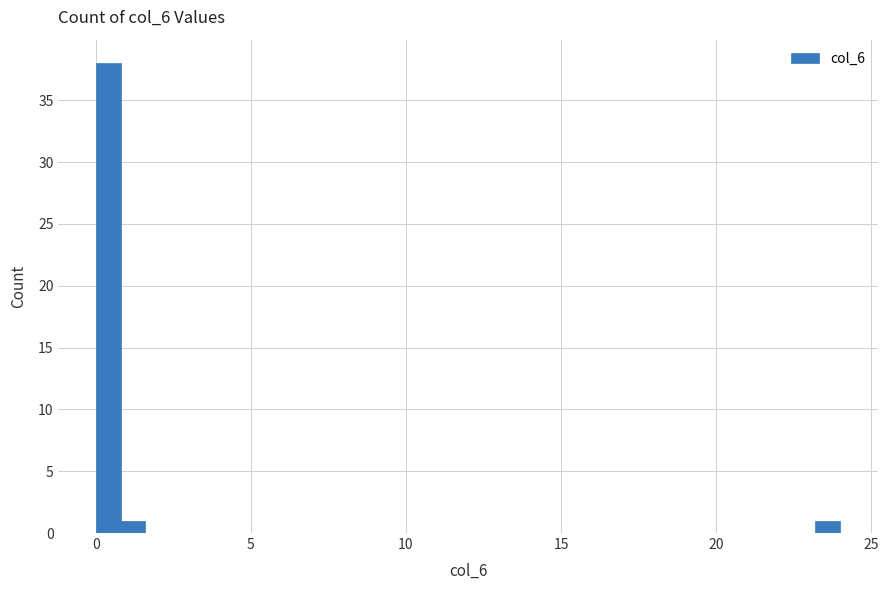

Around what value on the x-axis is the tallest bar? Give the approximate position of its centre, as read against the axis.

0.5